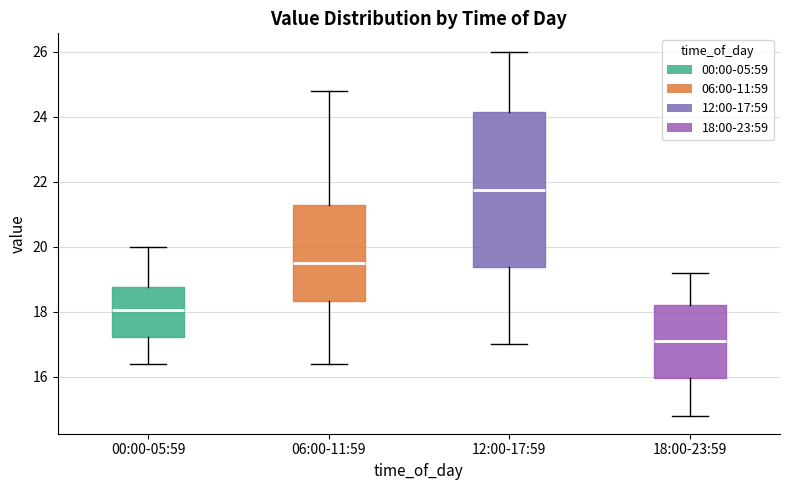

Which box's median line is the lowest?

18:00-23:59